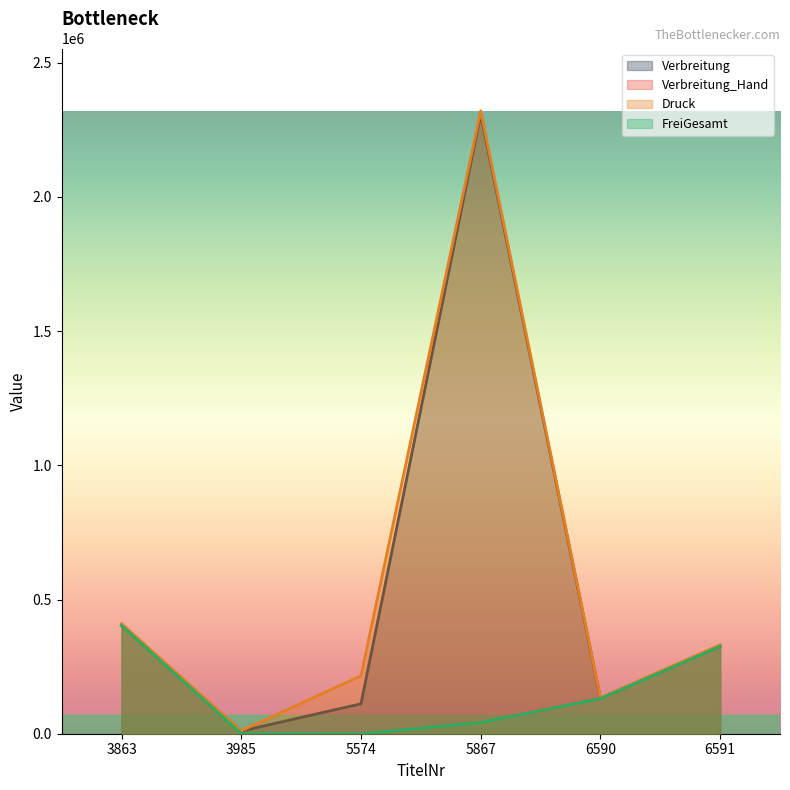

Where is Verbreitung nearest to the value 1158877?

3863